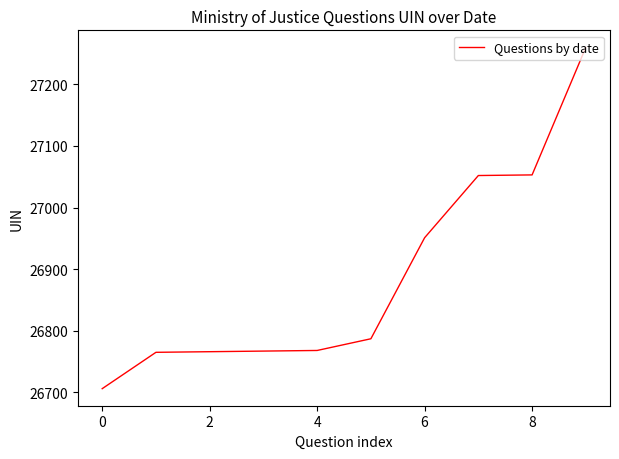

What is the greatest value displayed?

27260